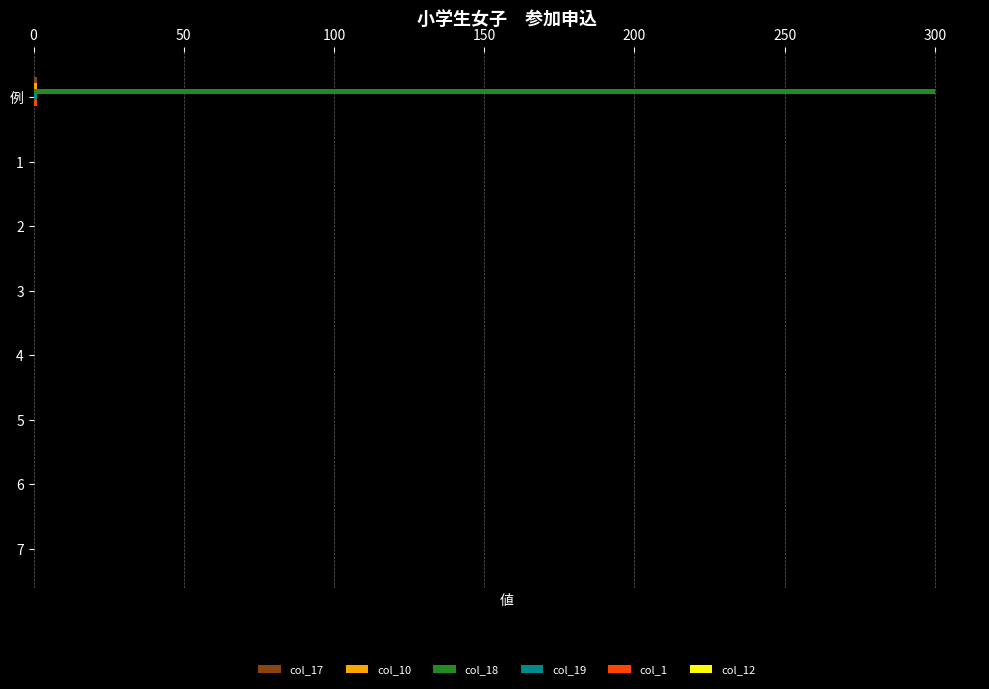

How many data points does each series have?

8